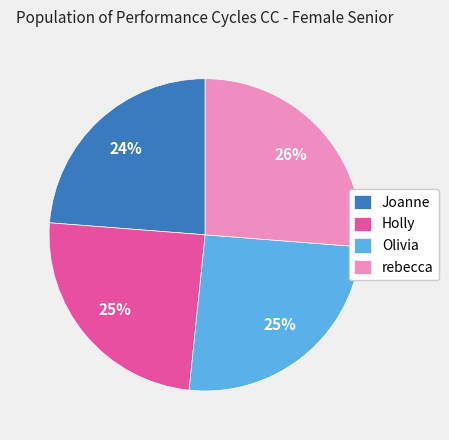

Is it true that rebecca is 26% of the pie?

True